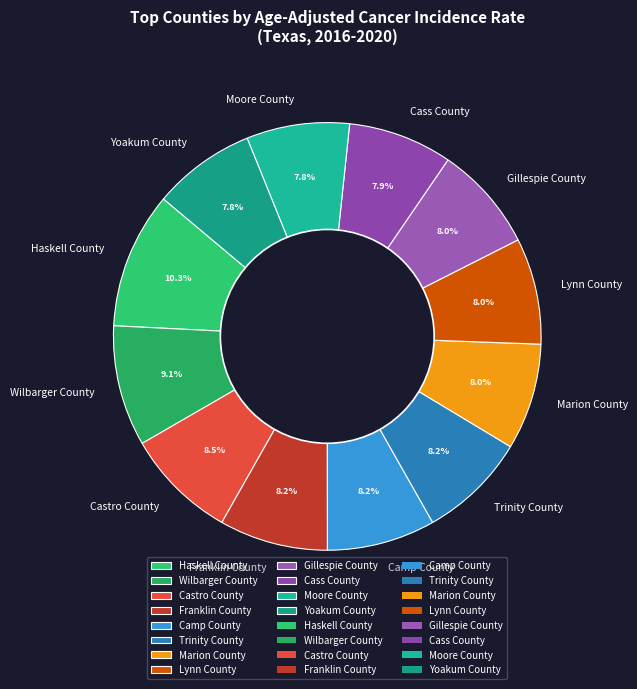

To the nearest percent, what is the combined percentage of Marion County and Cass County?

16%